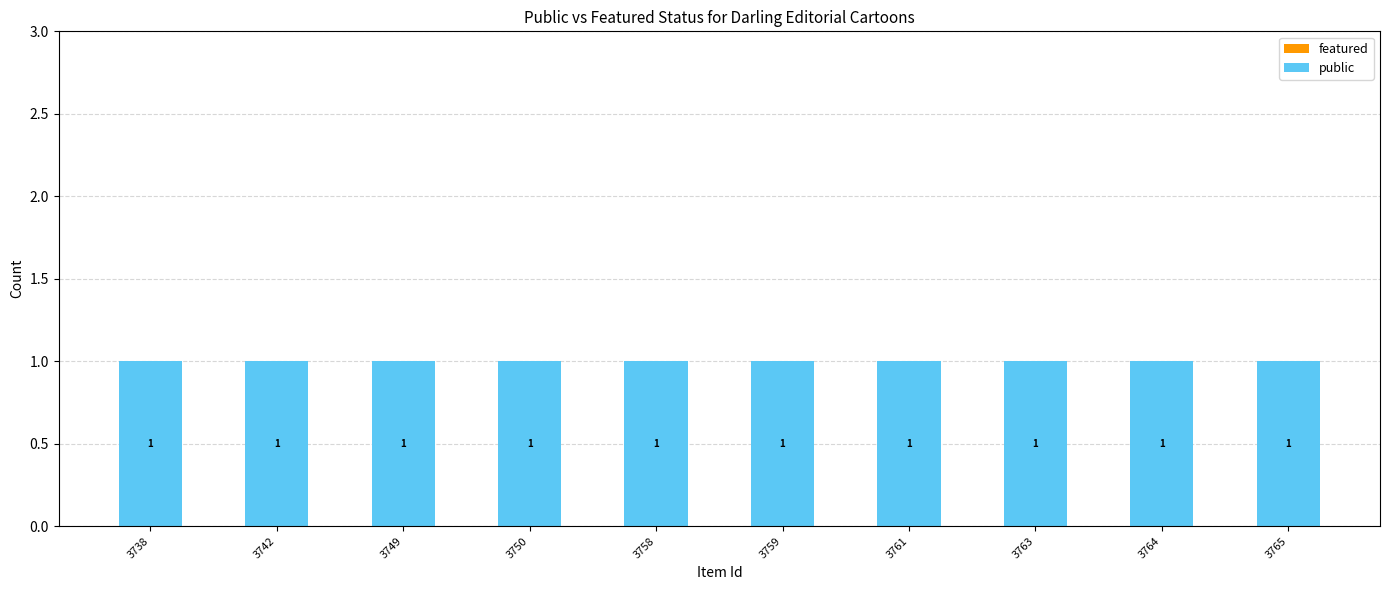

Reading left to right, transcribe all the data shown in this chart.

featured: 0	0	0	0	0	0	0	0	0	0
public: 1	1	1	1	1	1	1	1	1	1